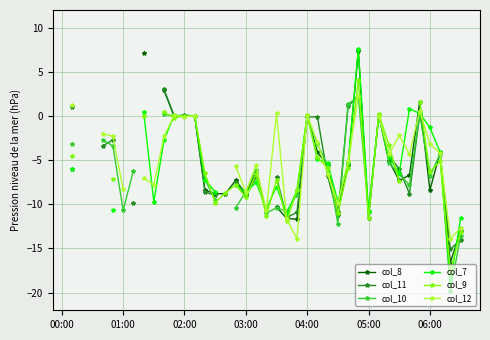

How many negative values does the col_9 series have?

24